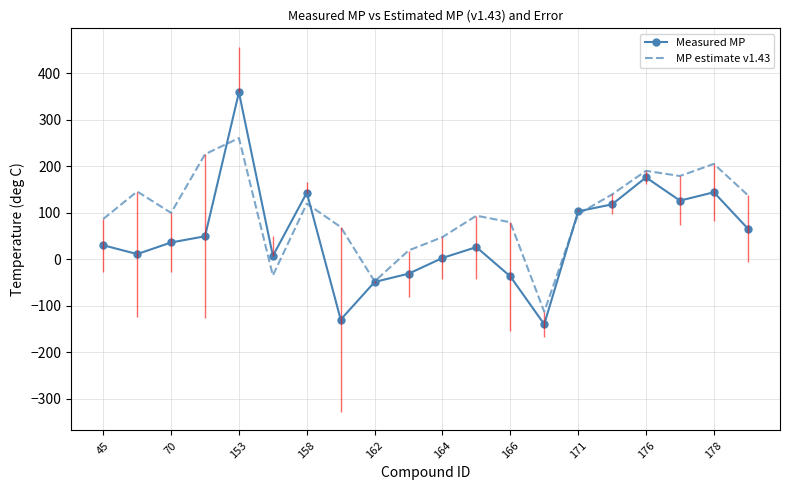

Is it true that Measured MP equals 246.8 at 176?

False